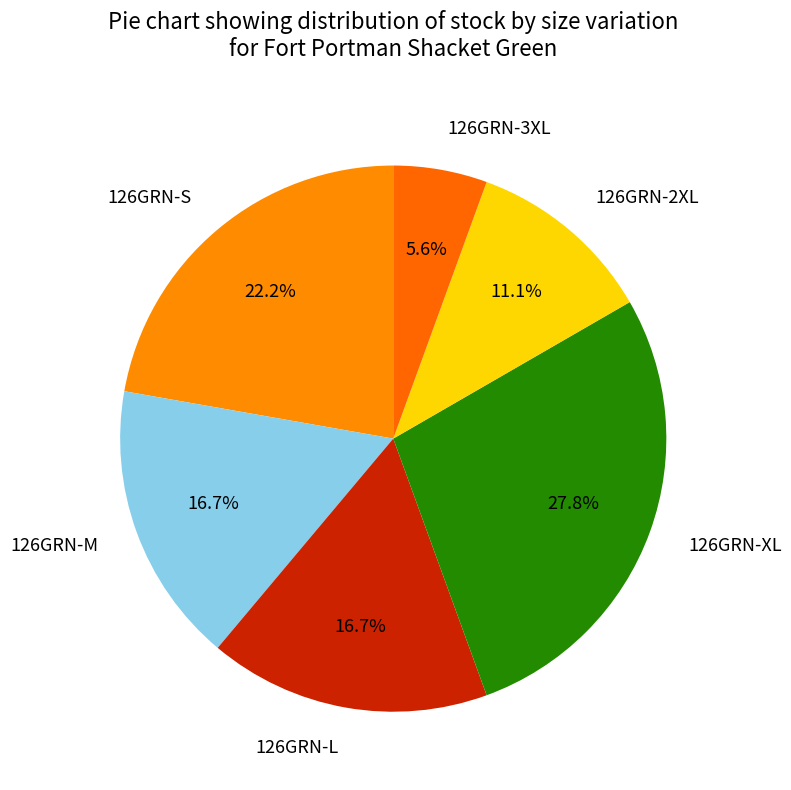

Which slice is the smallest?

126GRN-3XL